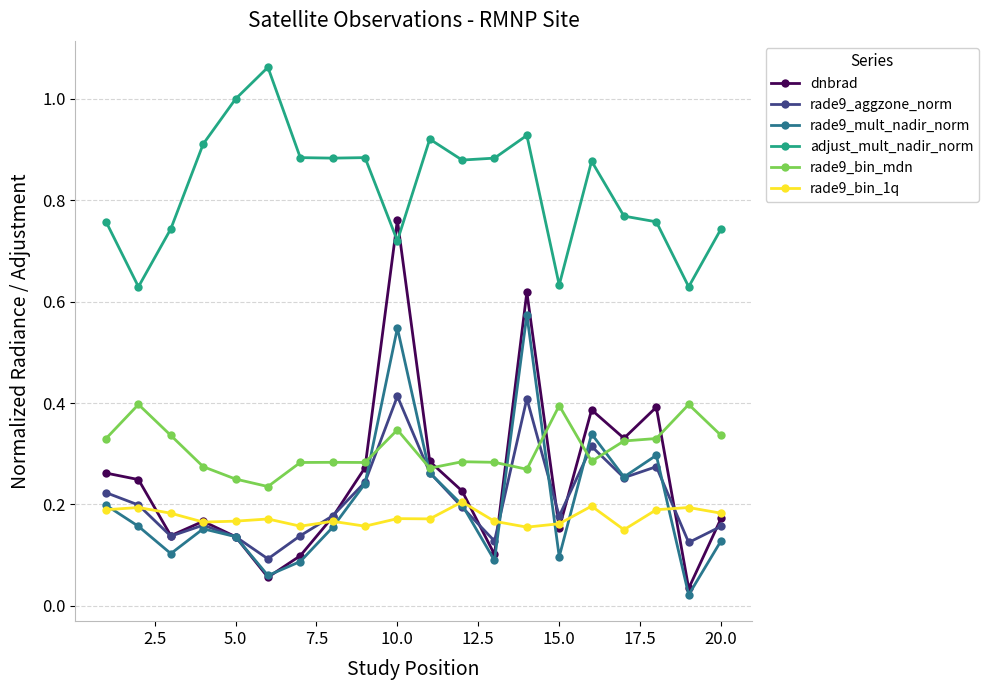

Which series has the largest total across all categories?

adjust_mult_nadir_norm